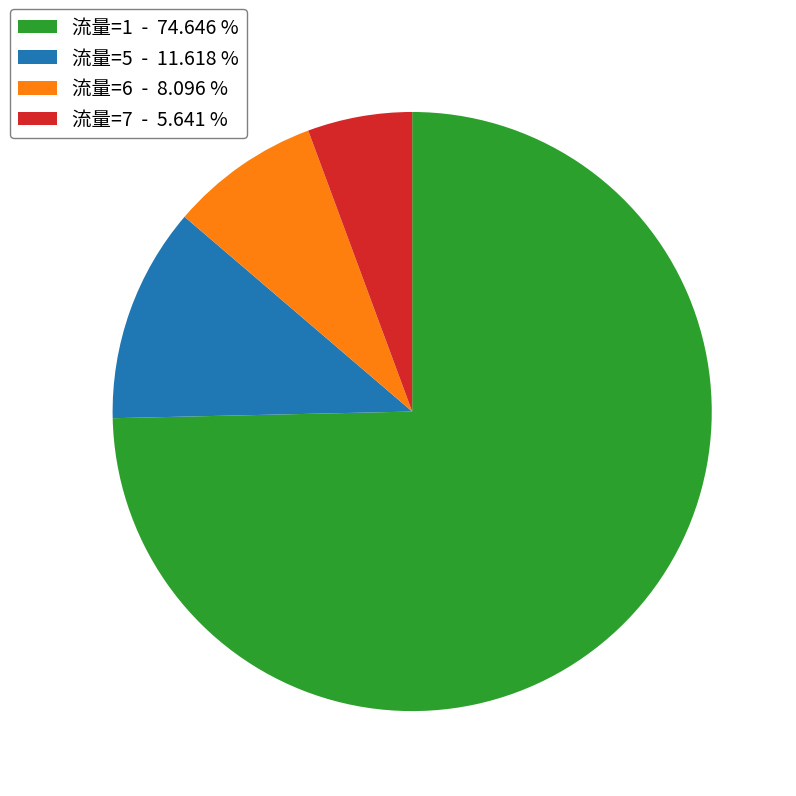

Which slice is the largest?

流量=1 - 74.646 %